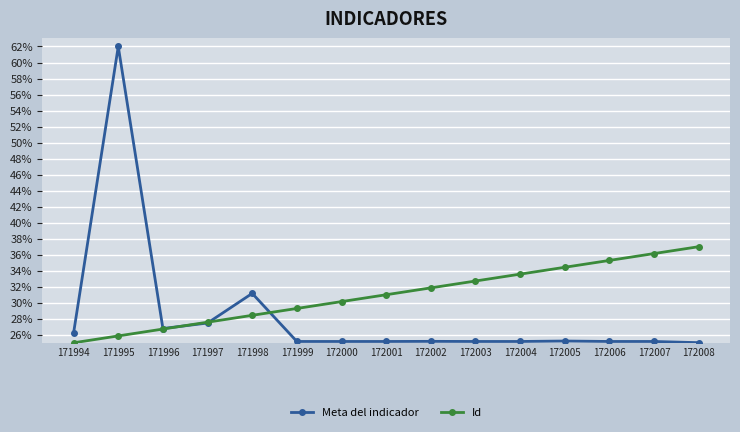

Which series changed the most between 172002 and 172005?

Id